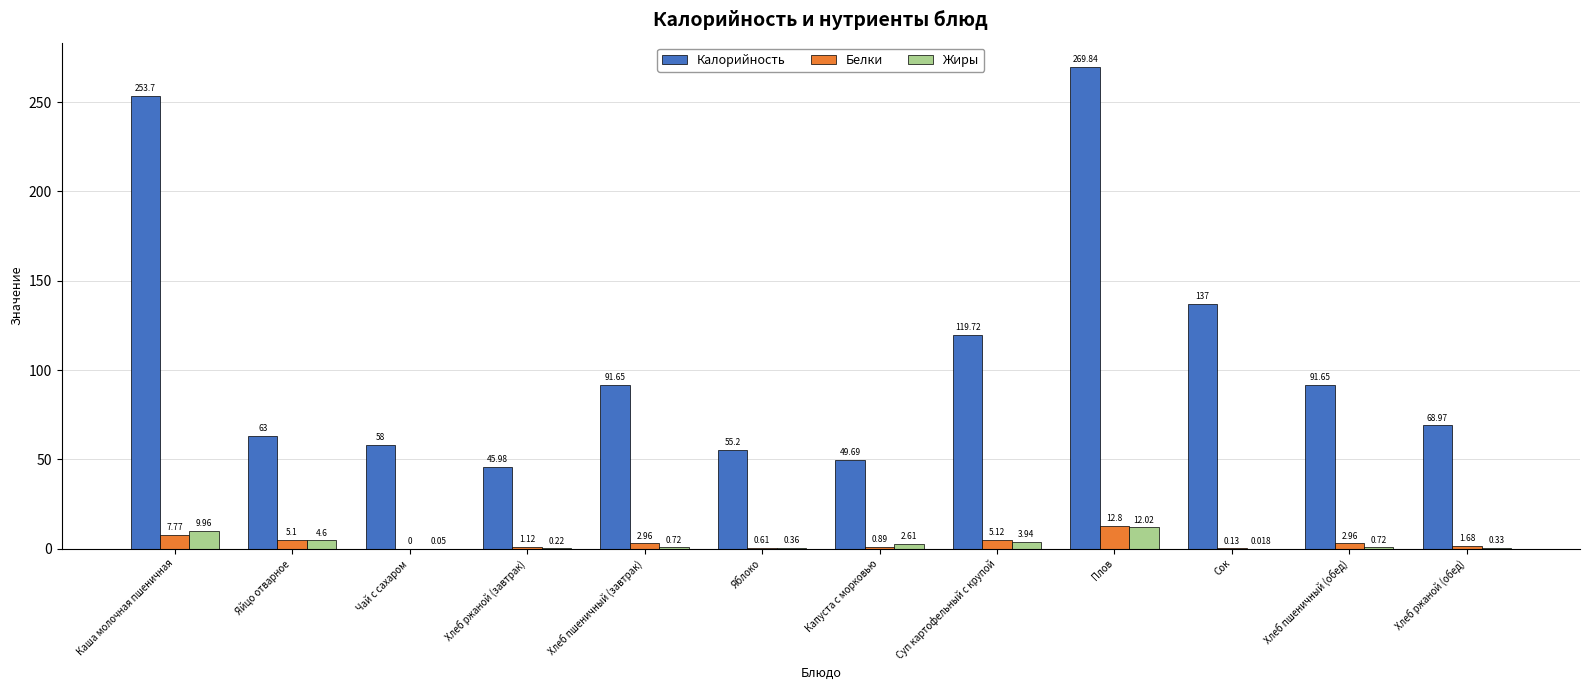

What is the sum of all Белки values?

41.1